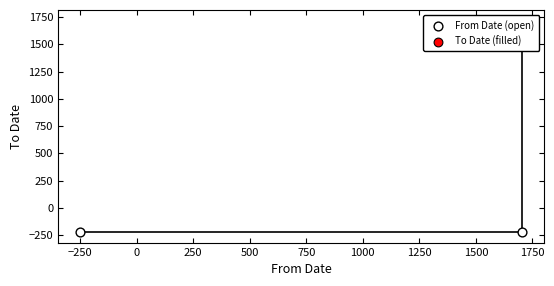

What is the change in value from -250 to 1705?

+1940